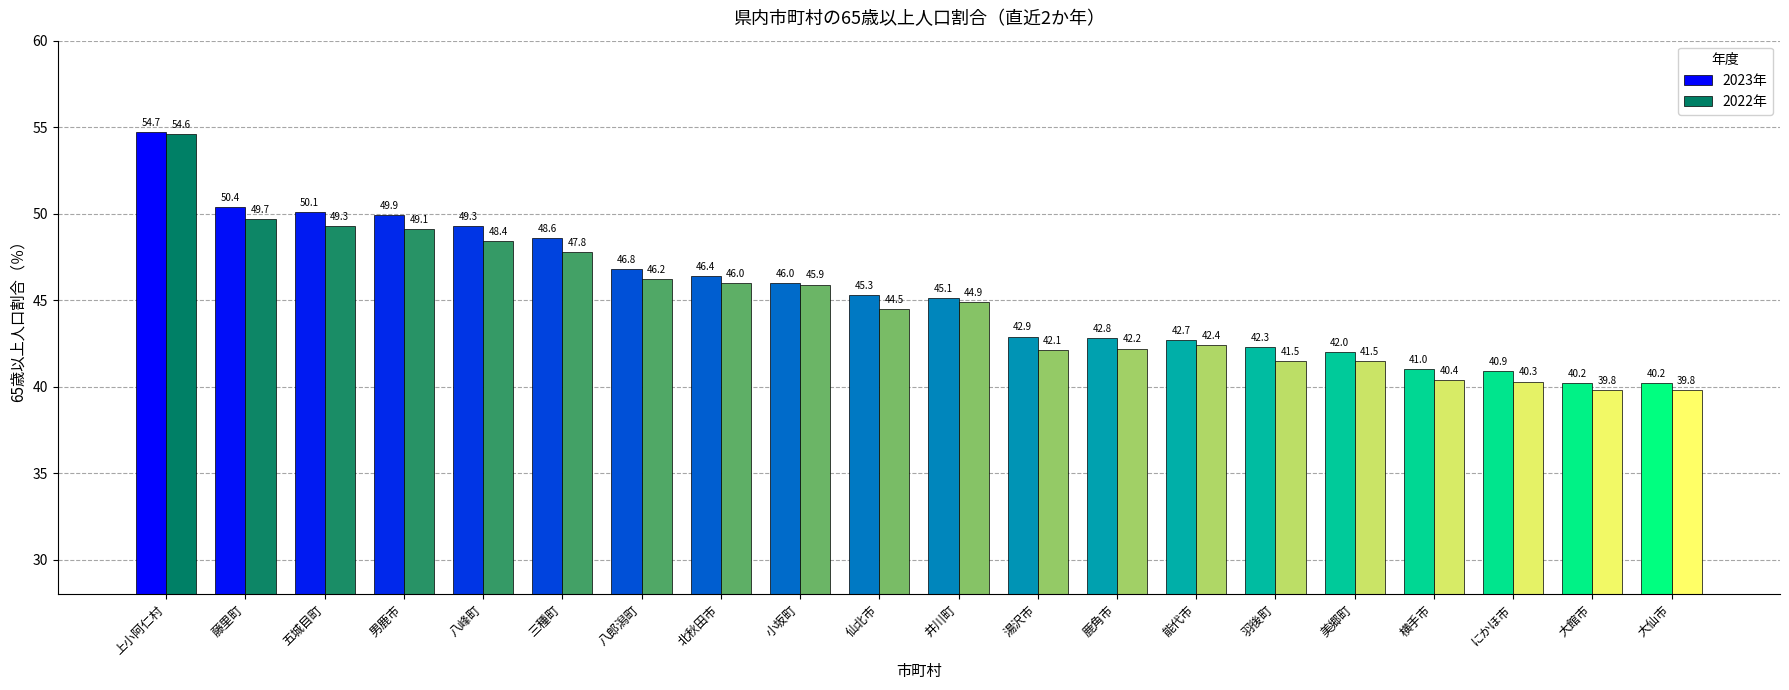

How many bars are there in each group?

2